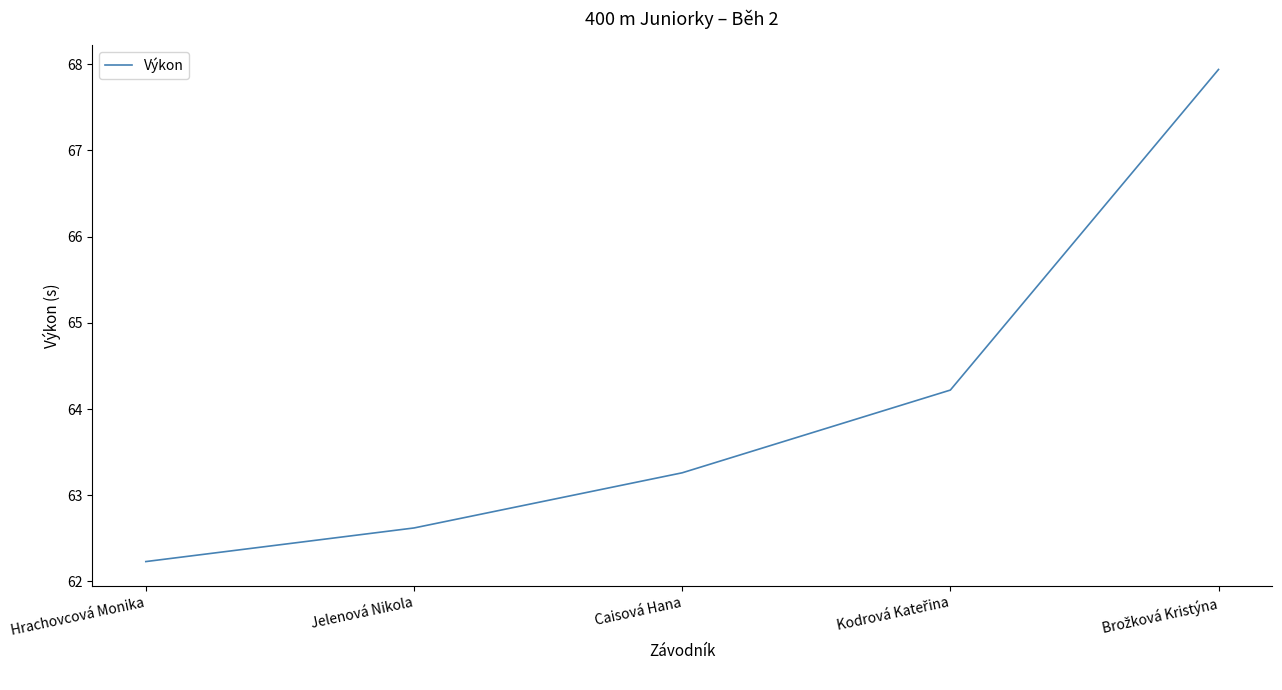

What is the change in value from Hrachovcová Monika to Caisová Hana?

+1.0